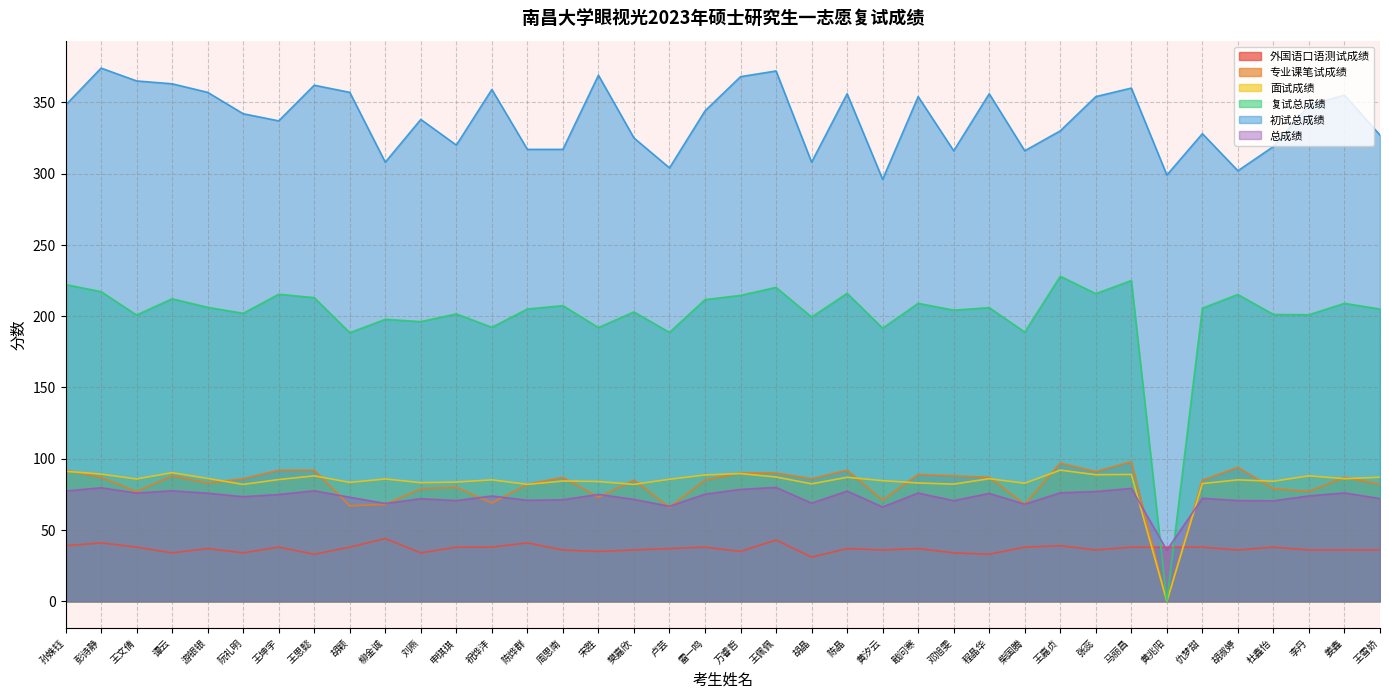

Between which two adjacent categories do 专业课笔试成绩 and 总成绩 first intersect?

王思懿 and 胡颖